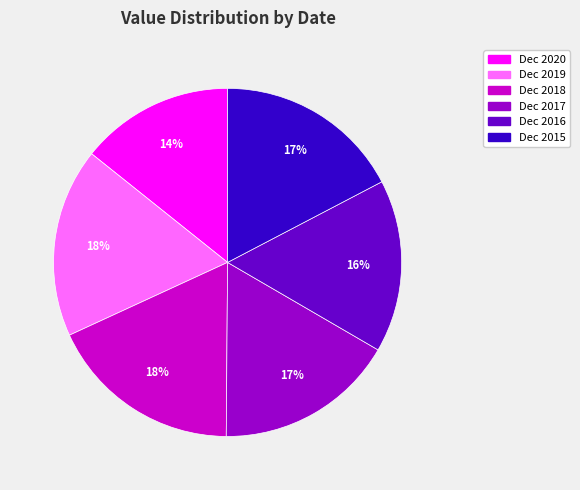

Combined, do Dec 2016 and Dec 2020 account for over 50%?

No